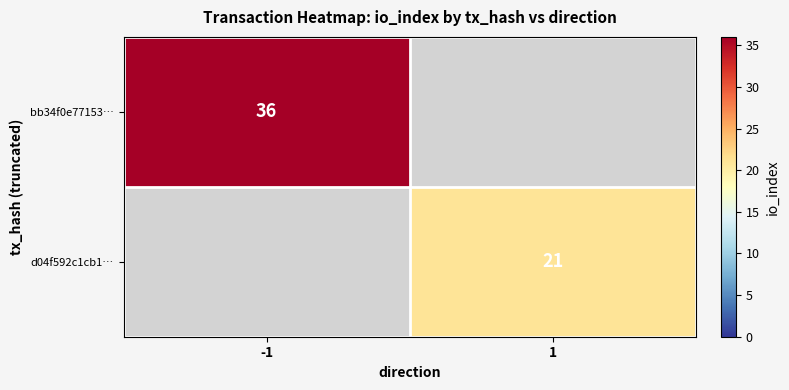

Is the value of d04f592c1cb1… at 1 greater than the value of bb34f0e77153… at -1?

No